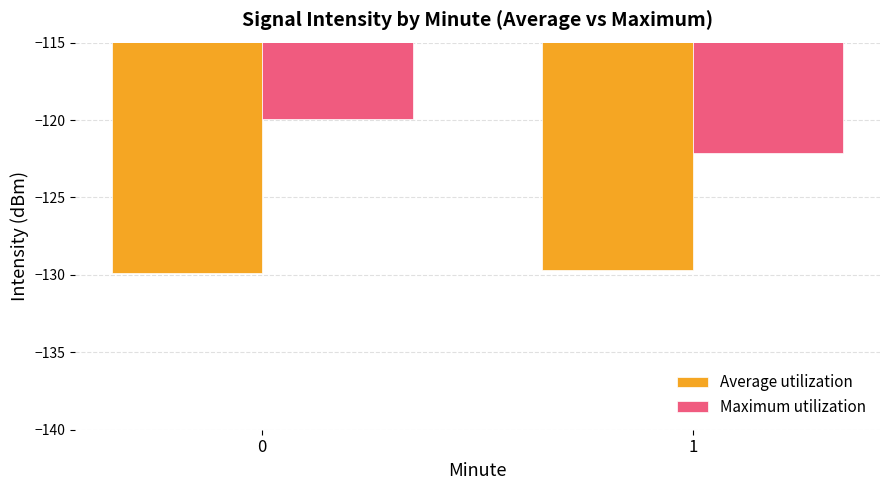

Read the Maximum utilization value at 1.

-122.1